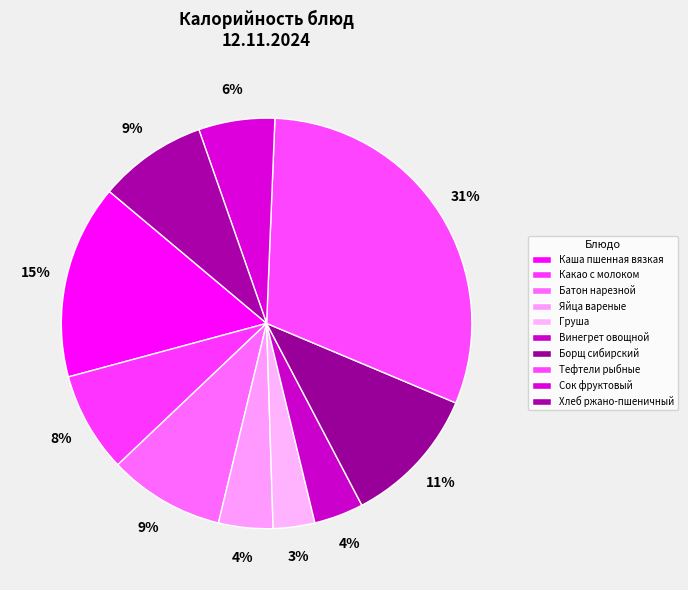

What is the change in value from Яйца вареные to Хлеб ржано-пшеничный?

+61.1